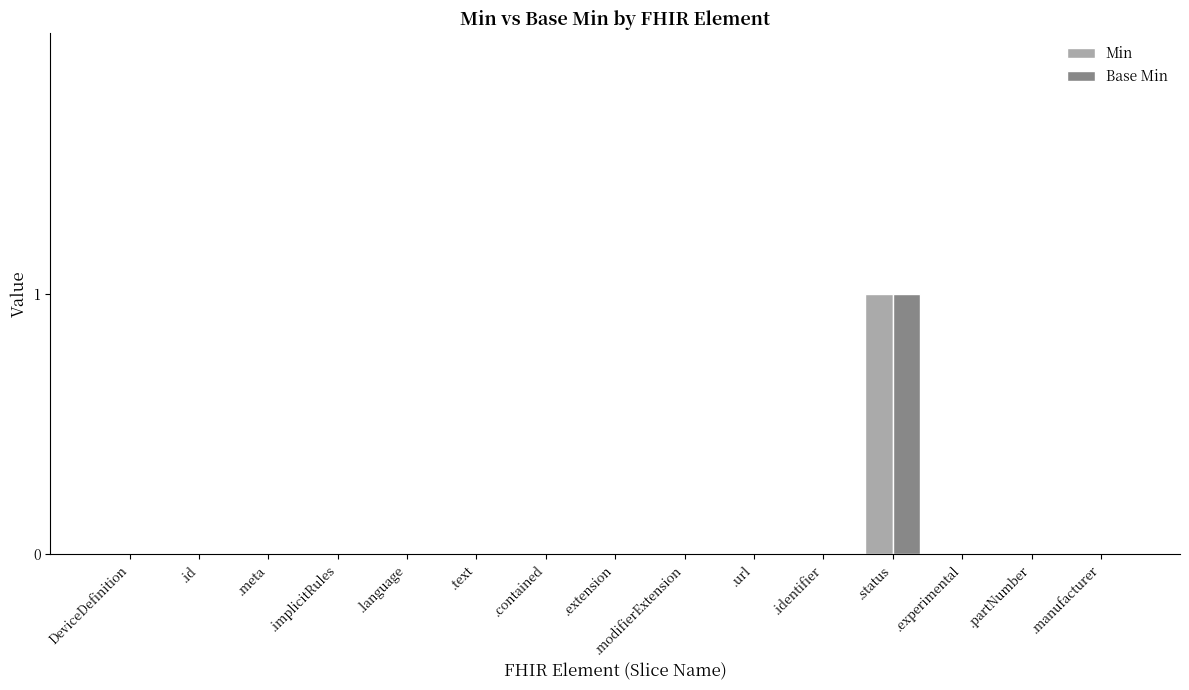

Reading right to left, transcribe all the data shown in this chart.

Min: .manufacturer=0	.partNumber=0	.experimental=0	.status=1	.identifier=0	.url=0	.modifierExtension=0	.extension=0	.contained=0	.text=0	.language=0	.implicitRules=0	.meta=0	.id=0	DeviceDefinition=0
Base Min: .manufacturer=0	.partNumber=0	.experimental=0	.status=1	.identifier=0	.url=0	.modifierExtension=0	.extension=0	.contained=0	.text=0	.language=0	.implicitRules=0	.meta=0	.id=0	DeviceDefinition=0